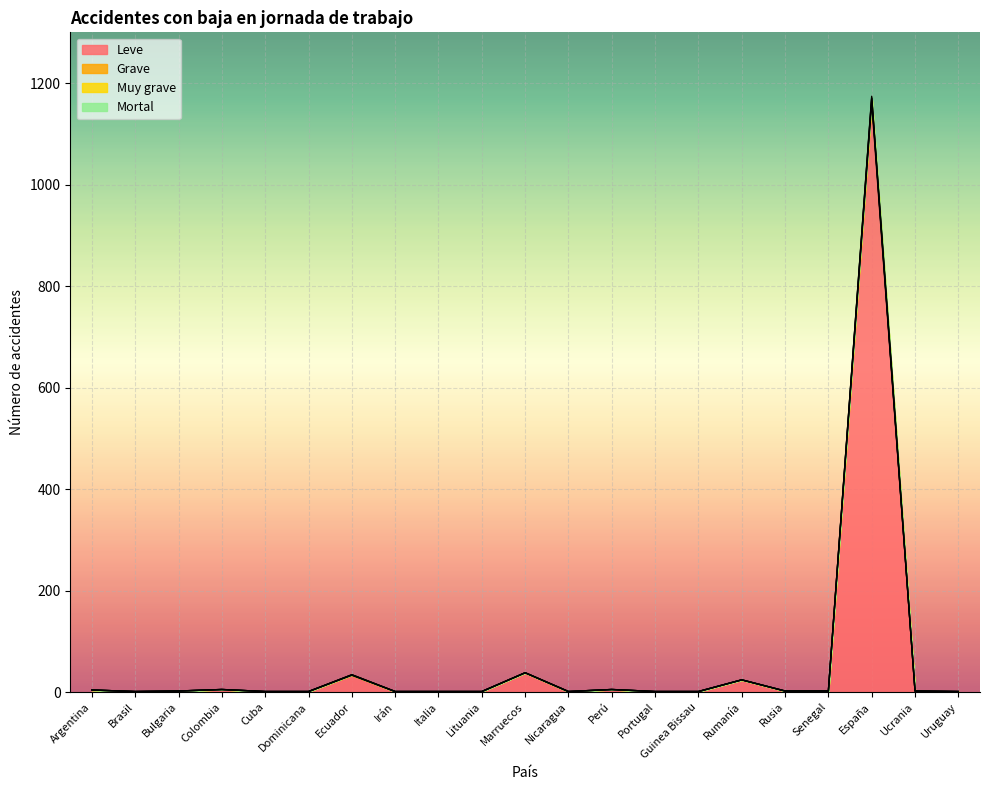

How many values in the Muy grave series are below 2?

10